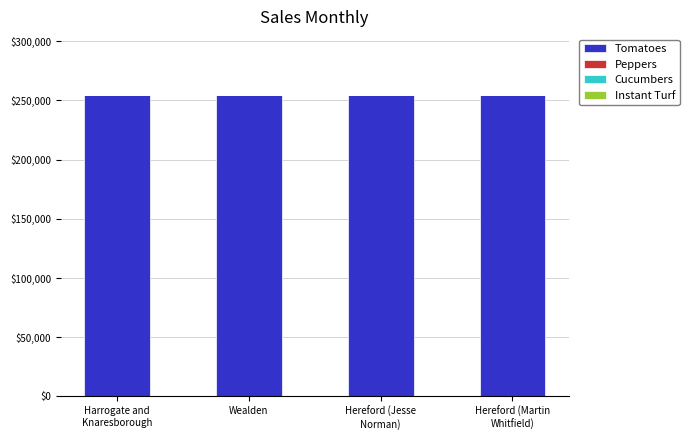

What is the highest value of the Tomatoes series?

254868